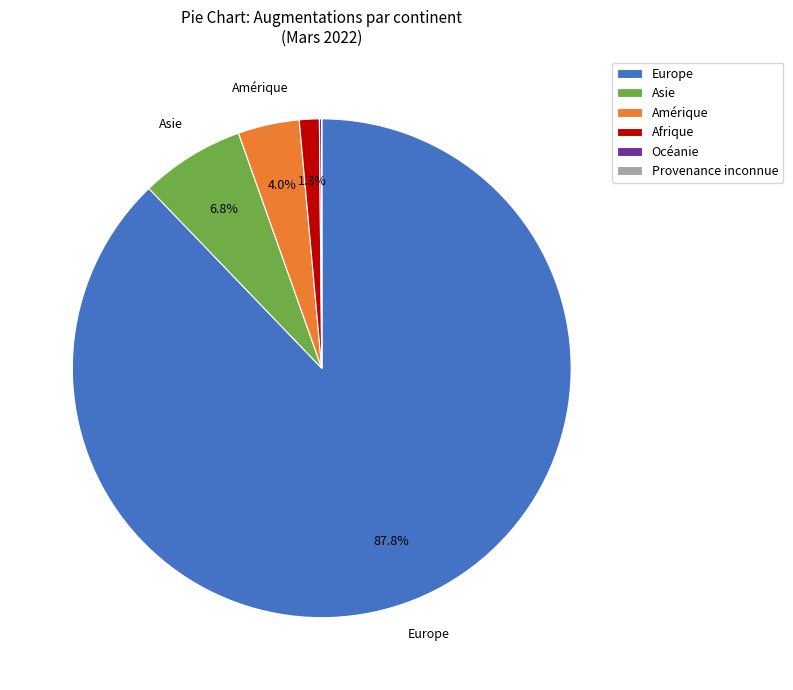

Which category has the biggest portion of the pie?

Europe